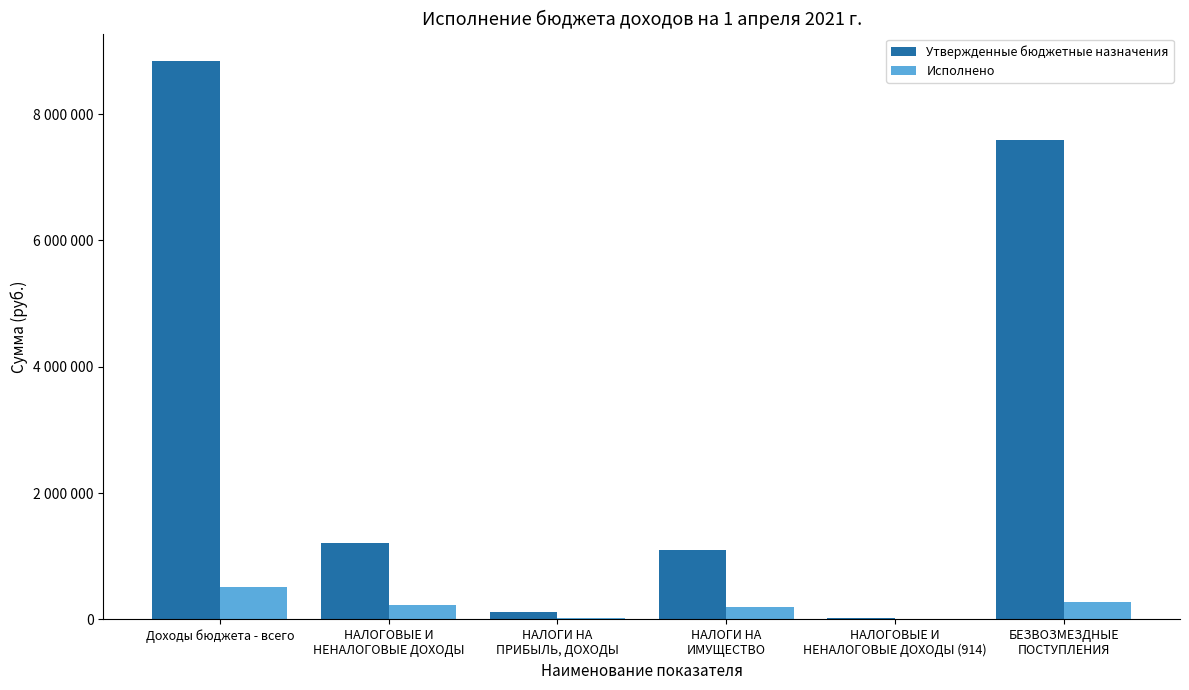

Which has a higher value, НАЛОГОВЫЕ И
НЕНАЛОГОВЫЕ ДОХОДЫ (914) or НАЛОГИ НА
ИМУЩЕСТВО?

НАЛОГИ НА
ИМУЩЕСТВО